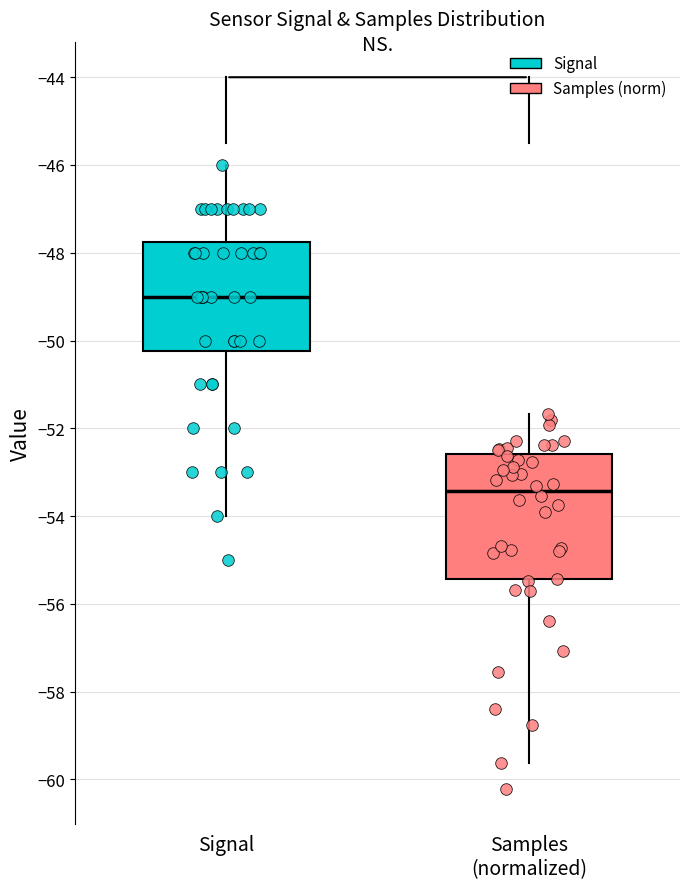

Which box has the lowest median line?

Samples (normalized)